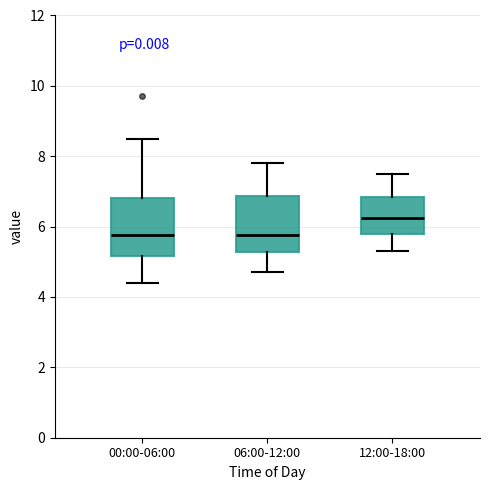

Reading left to right, read every box against the y-axis: the position of its median line, the range the box covers, and the ends of its whiskers. The values are not printed on the chart, so give them approximately, as read against the axis.

00:00-06:00: median 5.8, box 5.2 to 6.8, whiskers 4.4 to 8.6
06:00-12:00: median 5.8, box 5.2 to 6.8, whiskers 4.8 to 7.8
12:00-18:00: median 6.2, box 5.8 to 6.8, whiskers 5.4 to 7.6